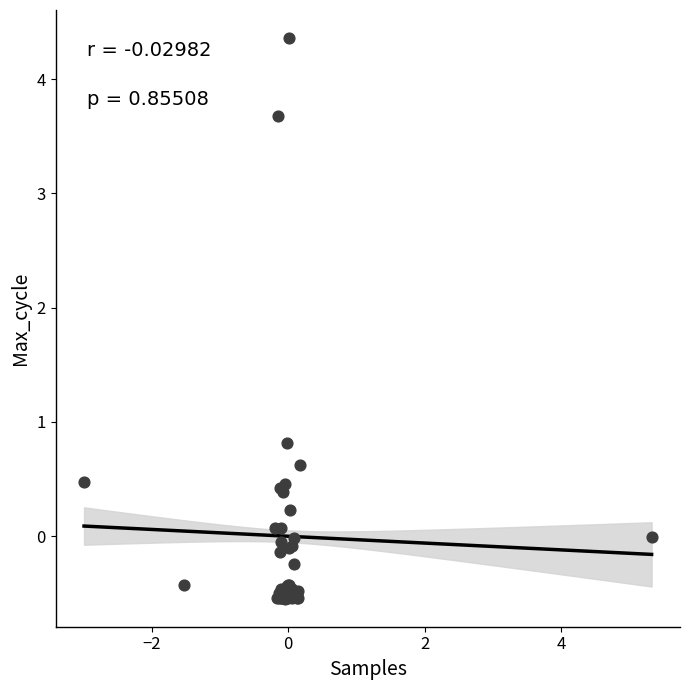

What Y value in the scatter plot is closest to 1?

0.8